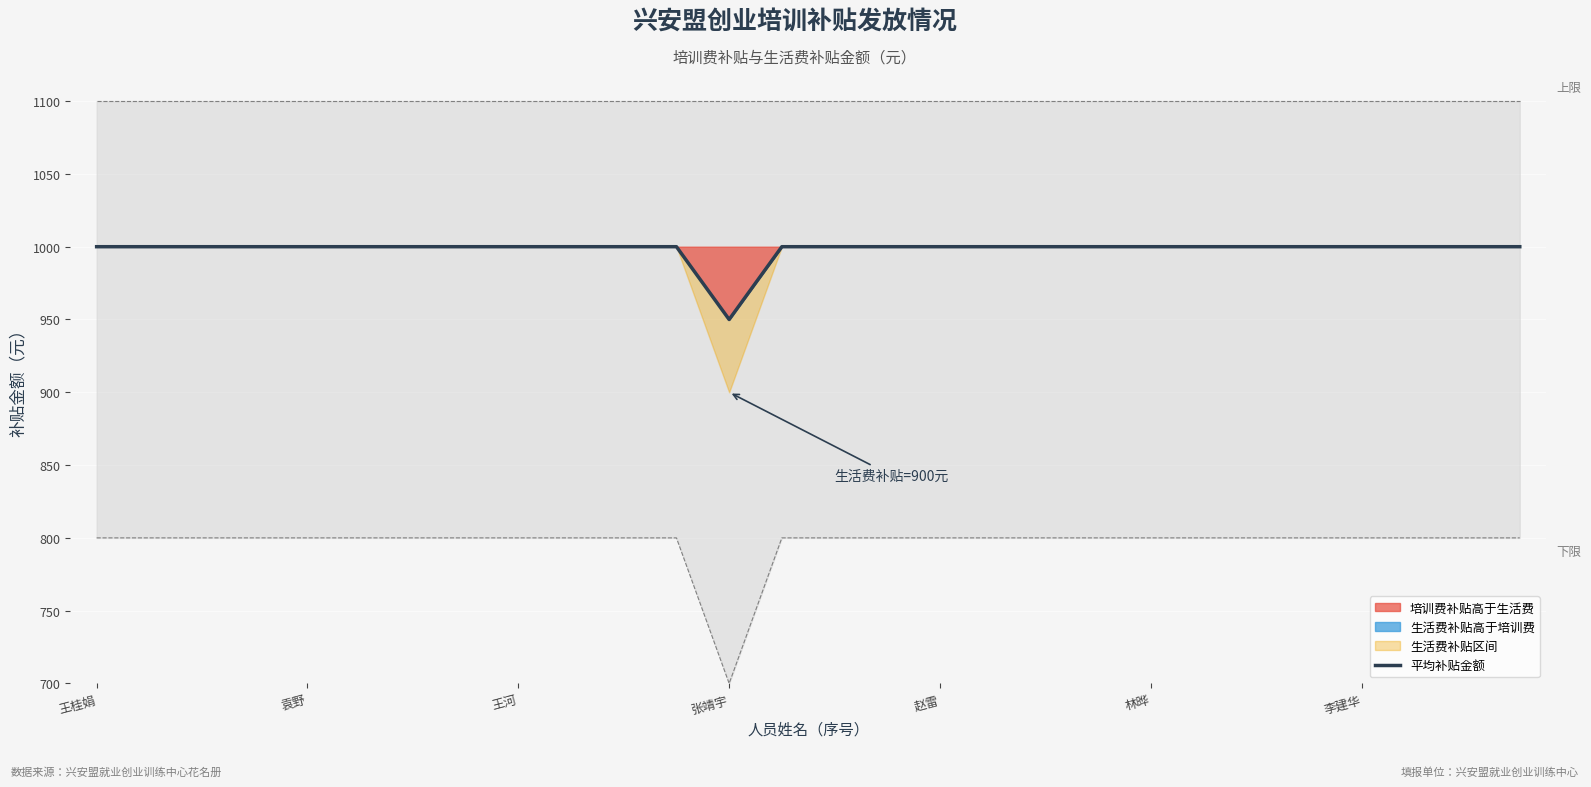

The value at 李建华 is 1000. True or false?

True